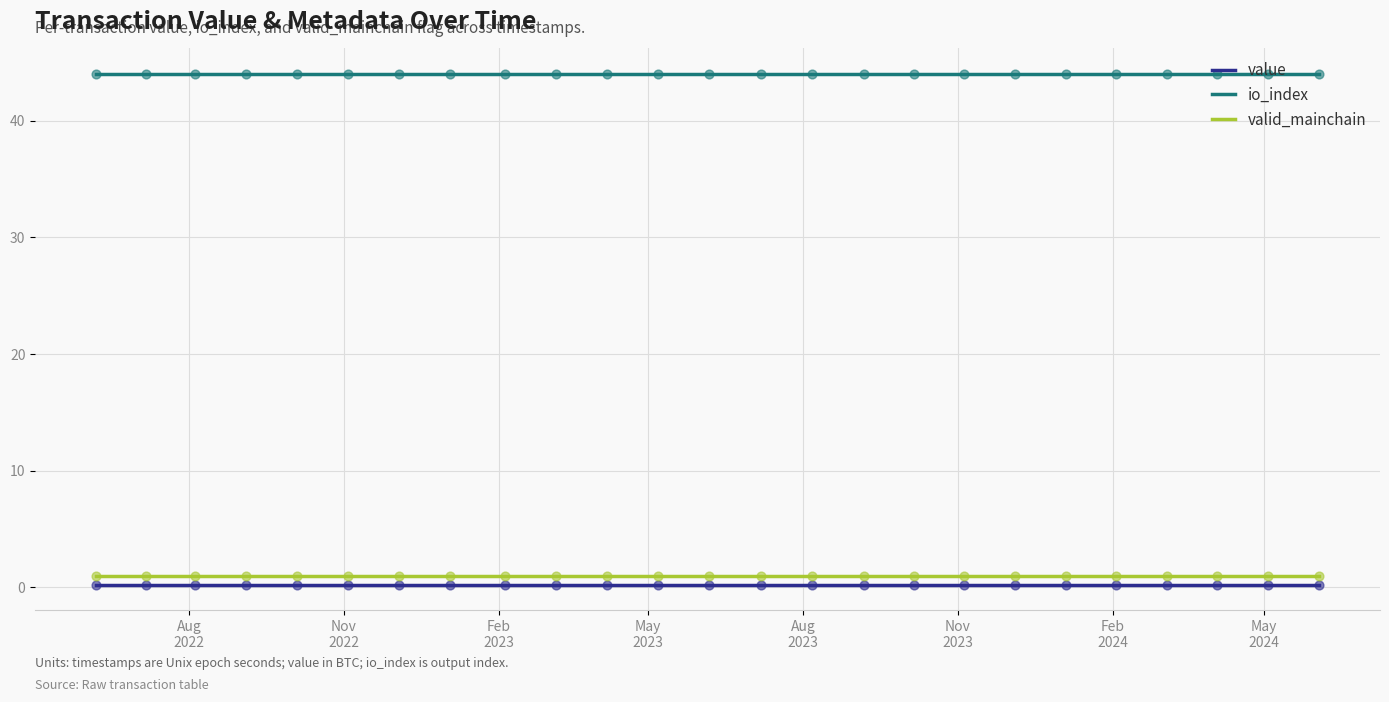

What are all the series names shown in the legend?

value, io_index, valid_mainchain